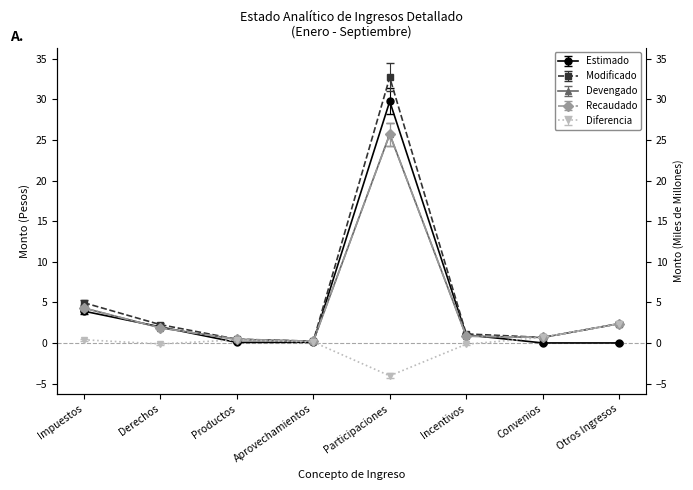

At which label is Diferencia closest to 0?

Aprovechamientos